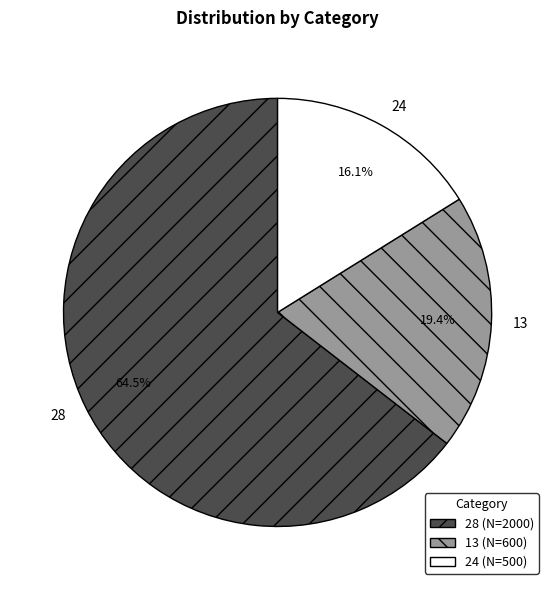

Between 13 and 28, which is larger?

28